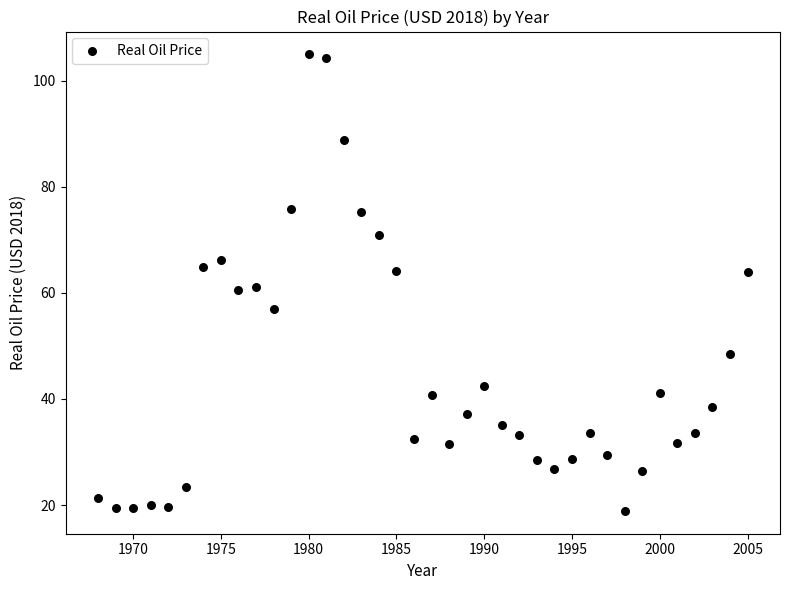

What is the range of X values (max minus min)?

37.0